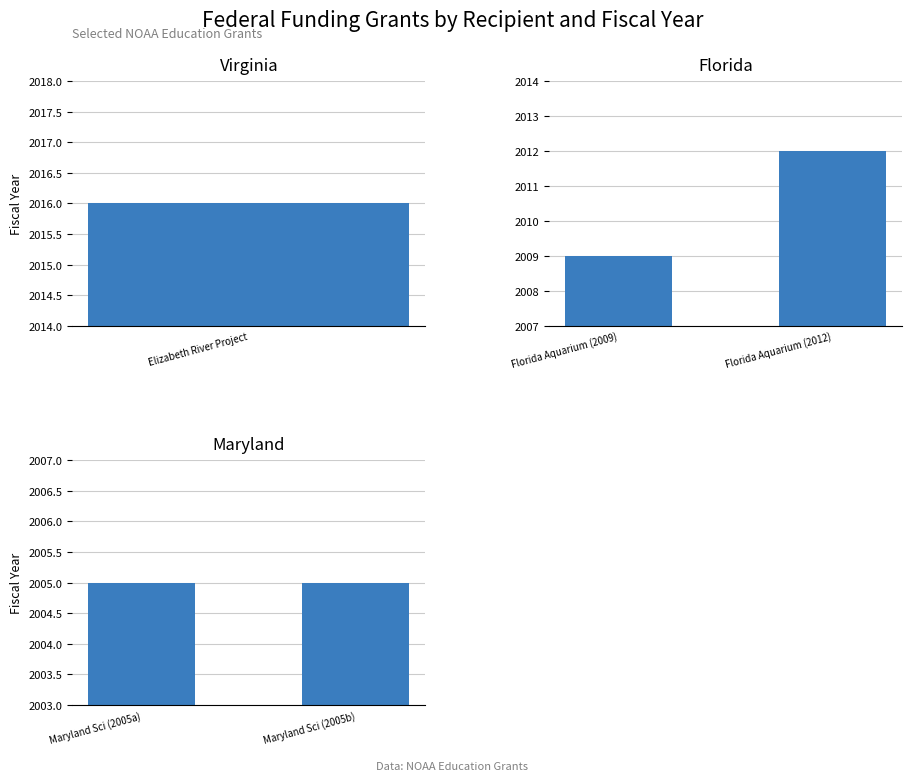

The value of Florida at Florida Aquarium (2012) is 2012. True or false?

True